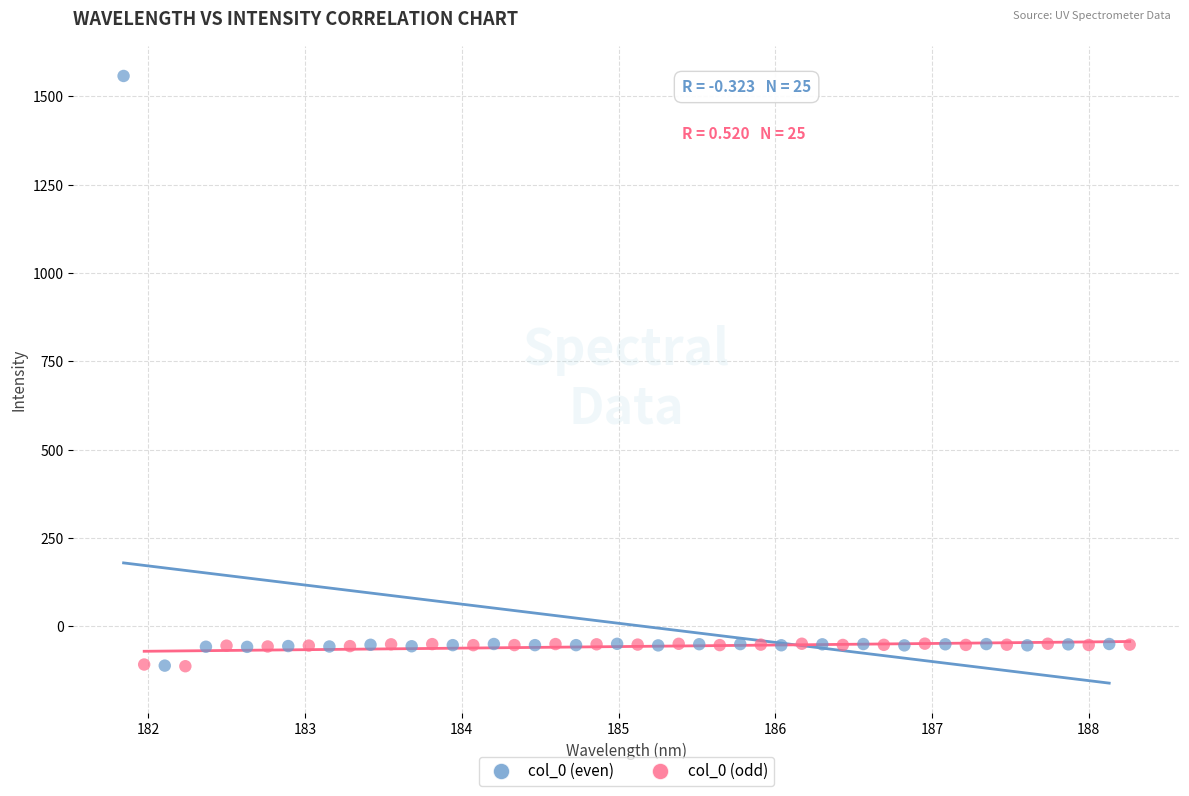

Which series contains the highest Y value?

col_0 (even)